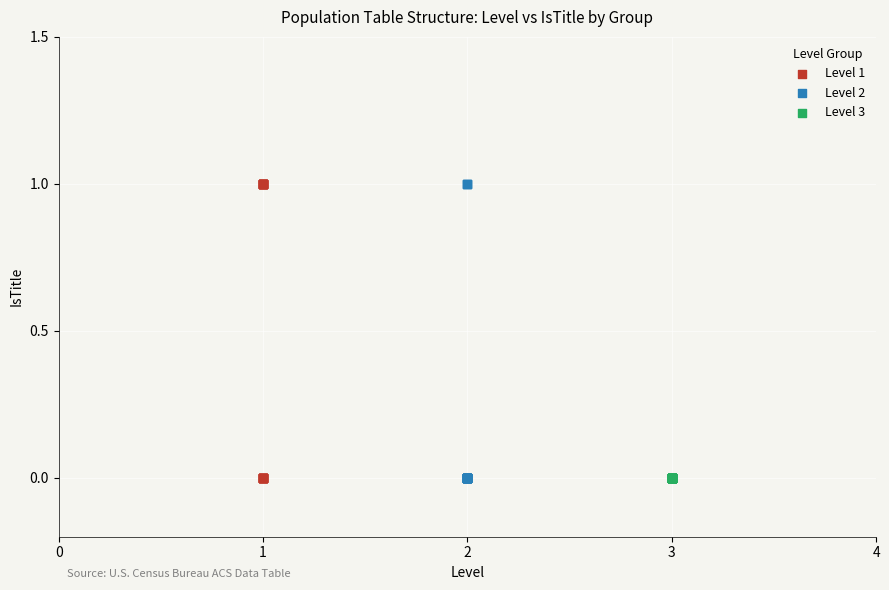

What are all the series names shown in the legend?

Level 1, Level 2, Level 3